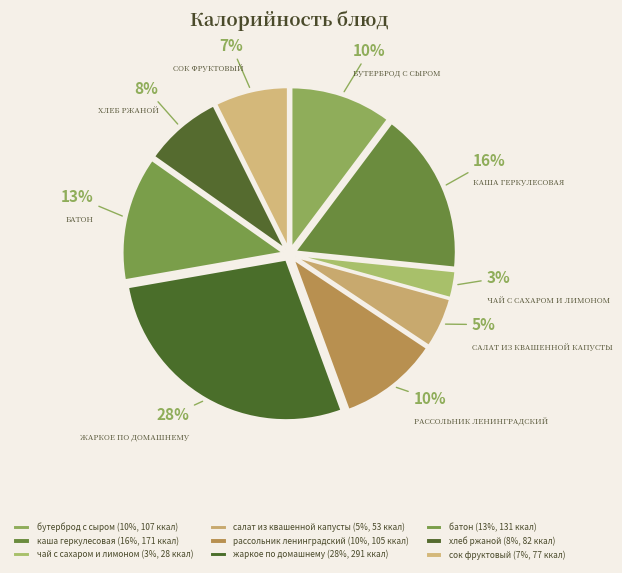

Count the number of slices in the pie.

9